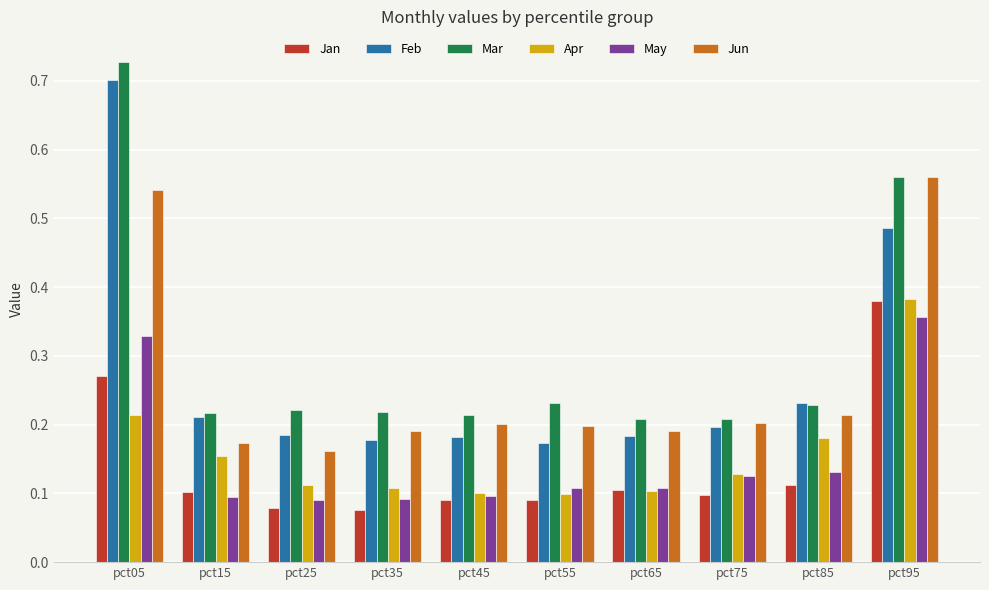

At which category does the chart reach its peak across all series?

pct05